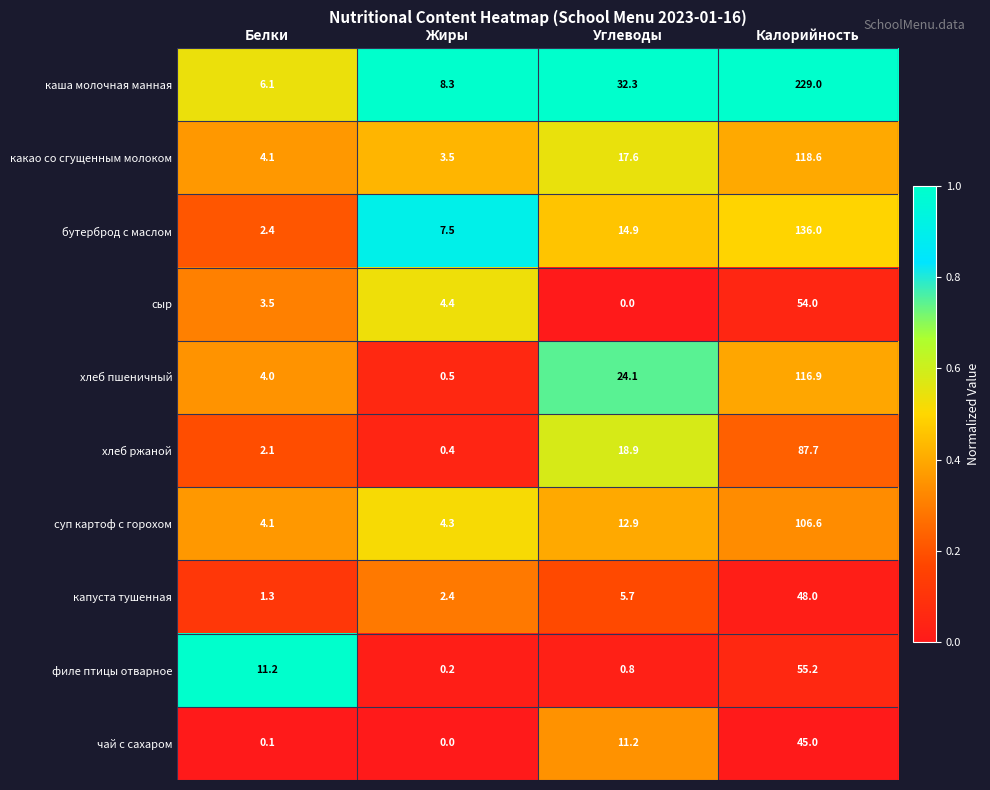

What is the difference between the maximum and minimum values in the чай с сахаром series?

45.0